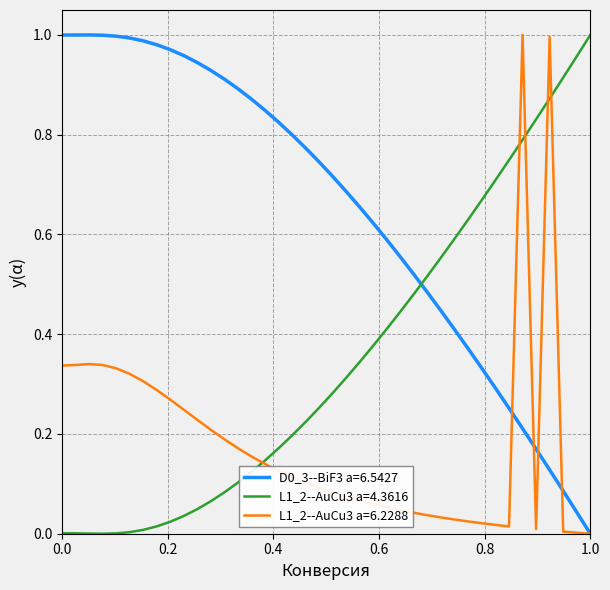

After their last crossing, which series has the higher values: L1_2--AuCu3 a=4.3616 or D0_3--BiF3 a=6.5427?

L1_2--AuCu3 a=4.3616